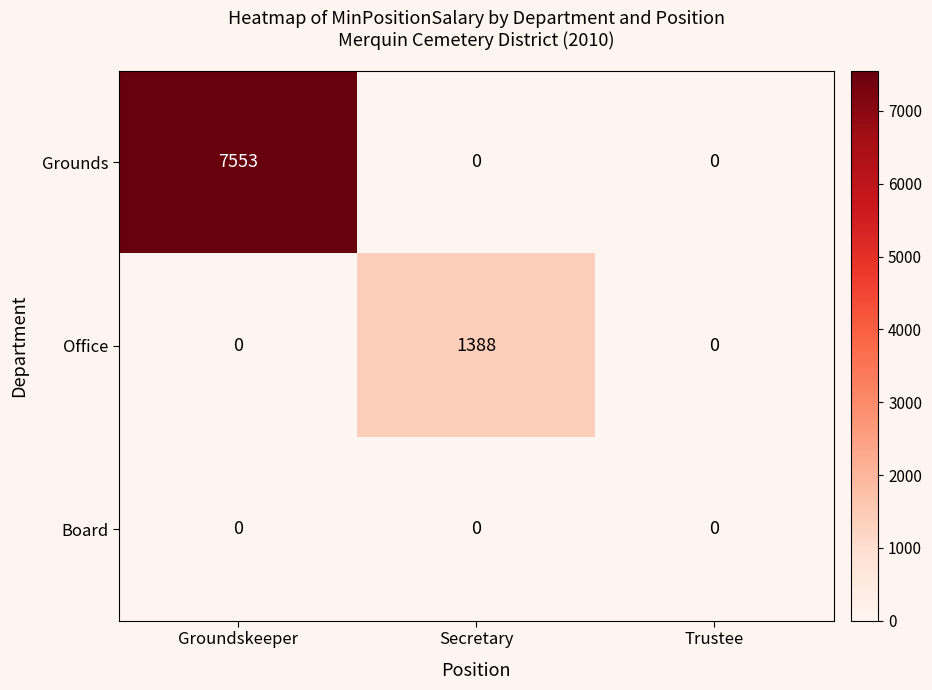

Which series changed the most between Groundskeeper and Trustee?

Grounds